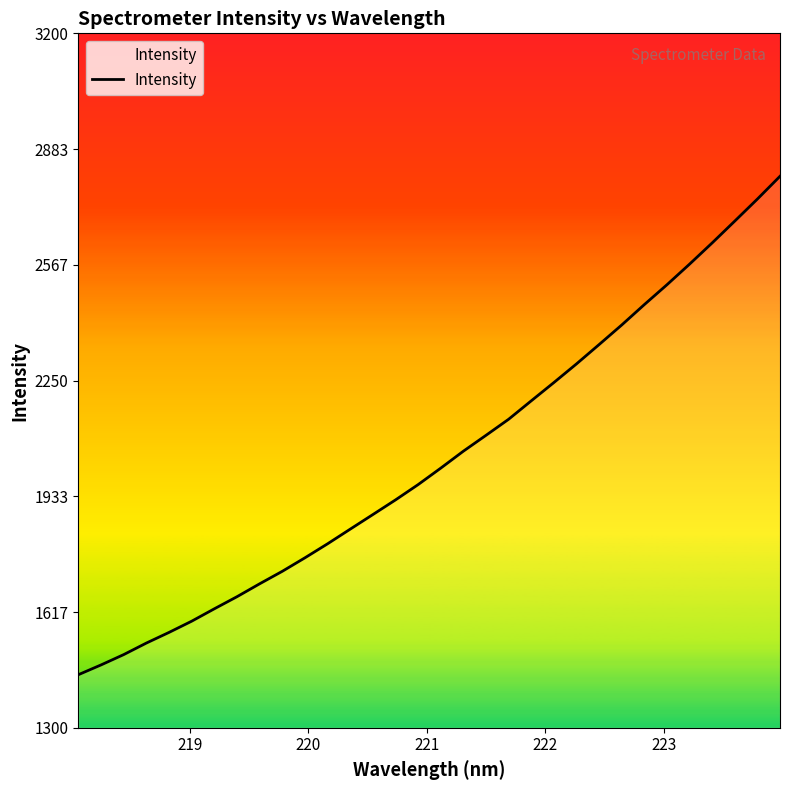

What is the greatest value displayed?

2808.9